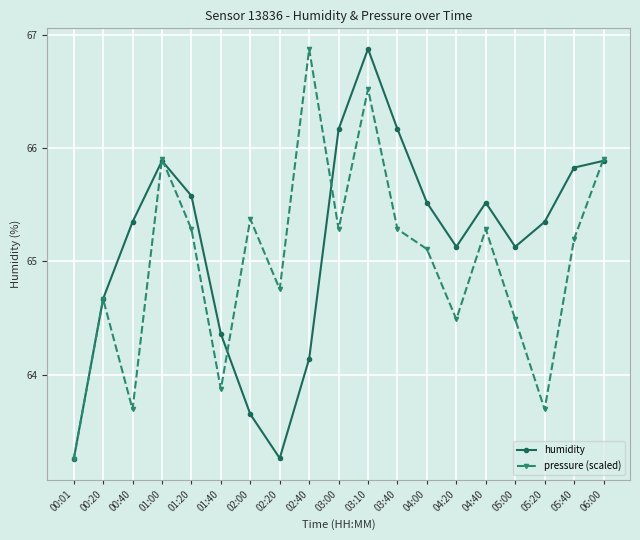

Is the value of humidity at 03:00 greater than the value of pressure (scaled) at 04:40?

Yes